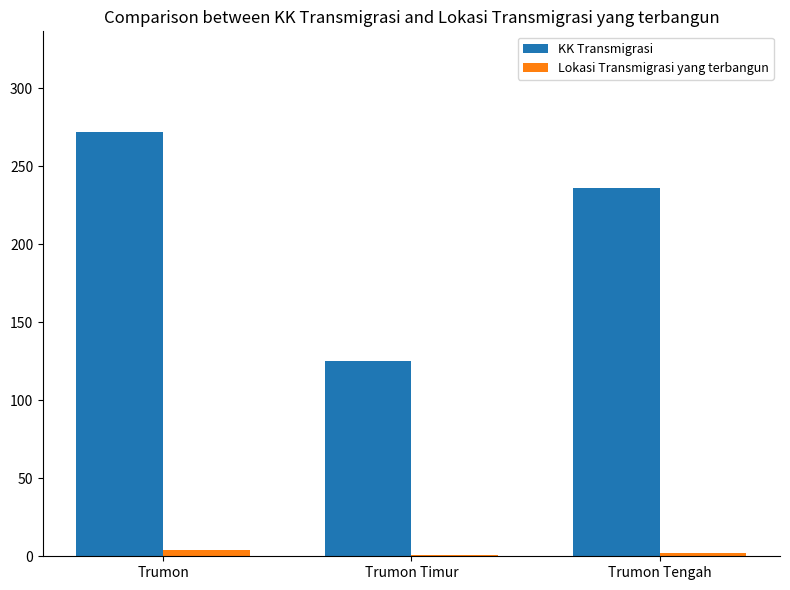

Which series changed the most between Trumon Timur and Trumon Tengah?

KK Transmigrasi